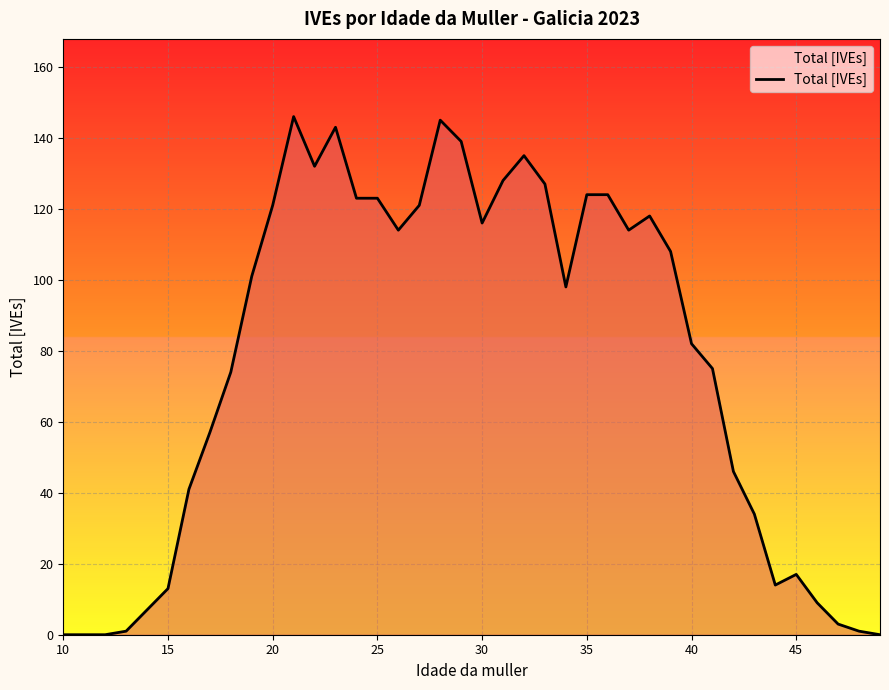

What is the difference between the maximum and minimum values?

146